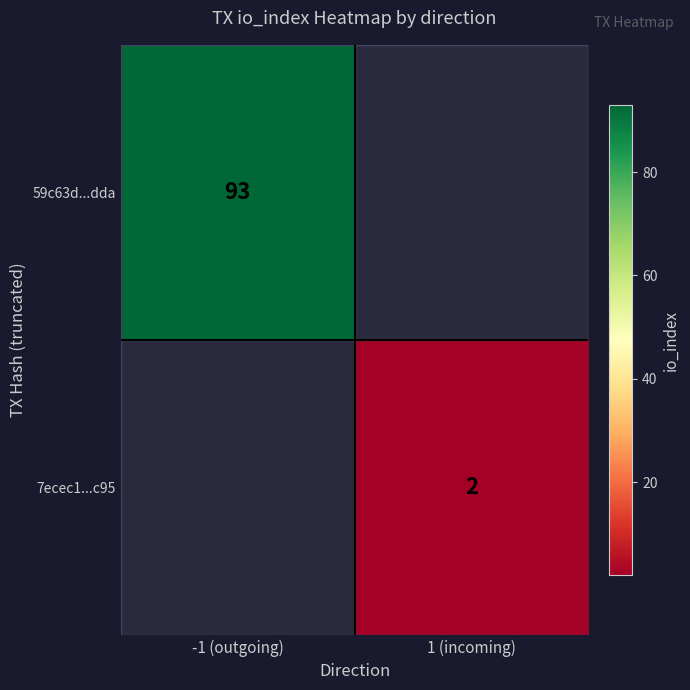

The value of 7ecec1...c95 at 1 (incoming) is 1. True or false?

False